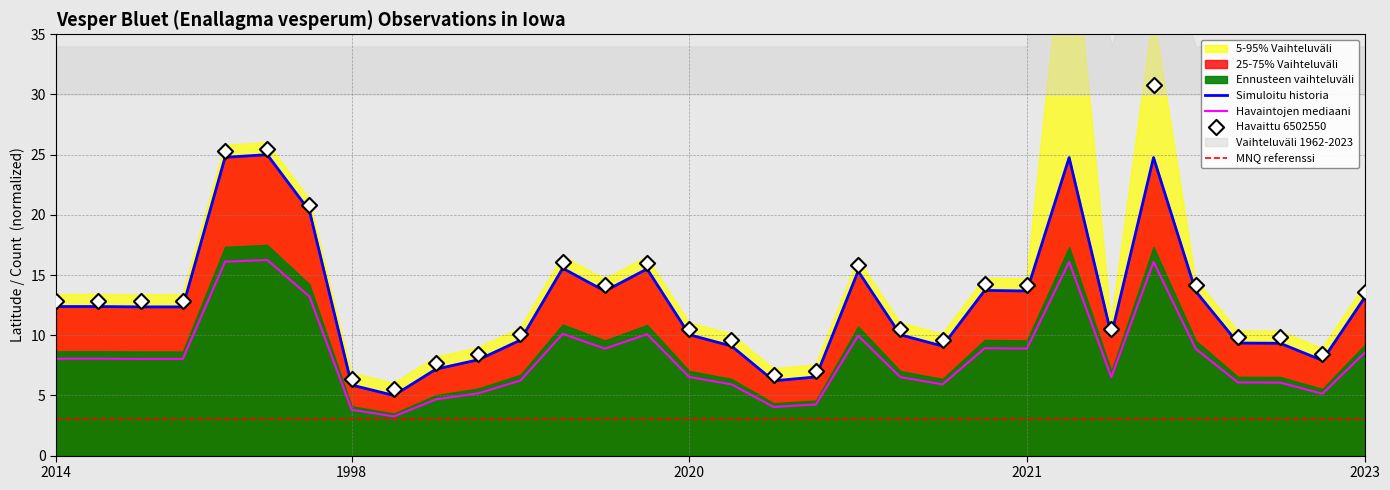

What is the change in value from 1994 to 2012?

-2.8